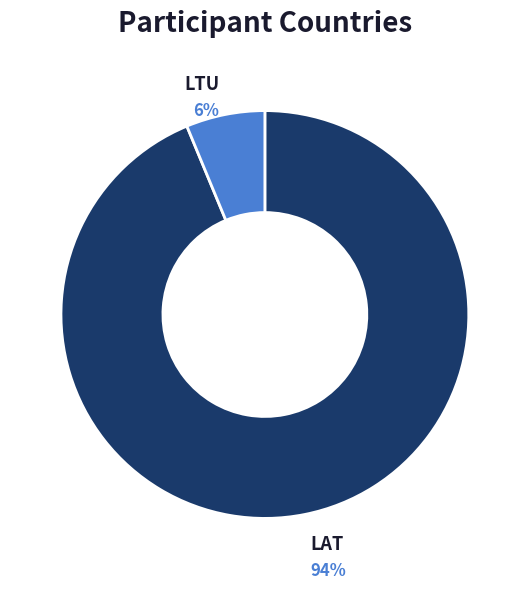

To the nearest percent, what is the average slice percentage?

50%